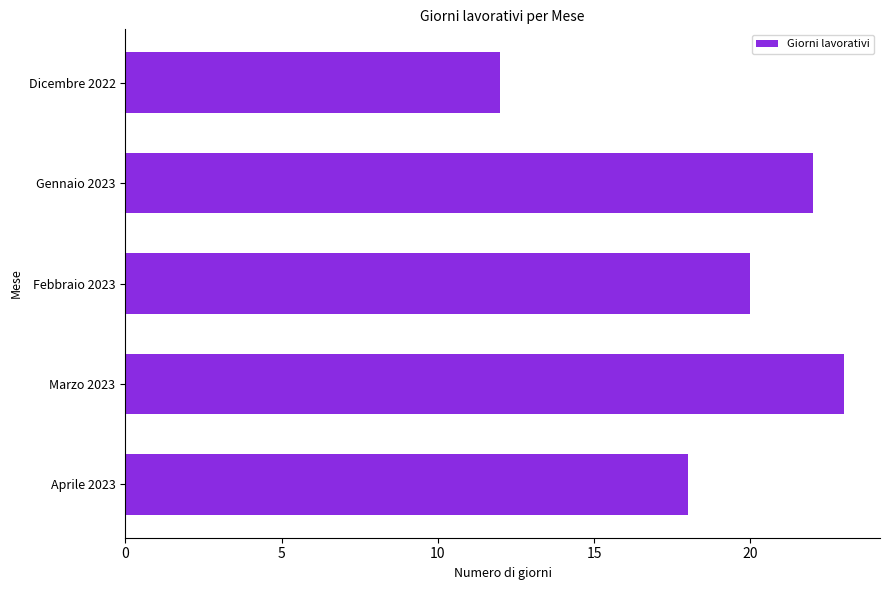

Rank the categories by value from lowest to highest.

Dicembre 2022, Aprile 2023, Febbraio 2023, Gennaio 2023, Marzo 2023